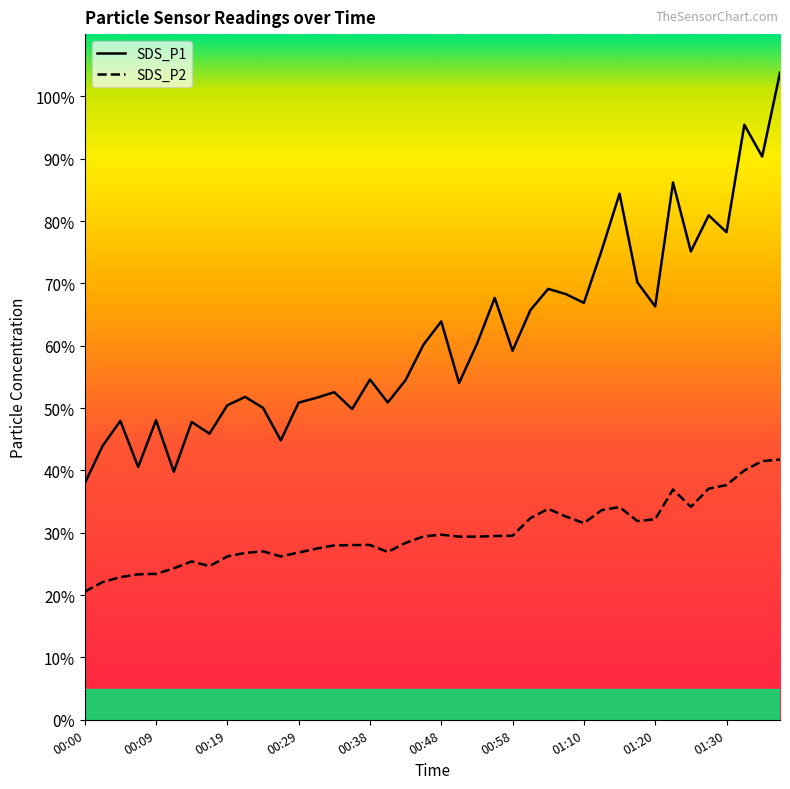

Between 01:08 and 01:32, which is larger?

01:32